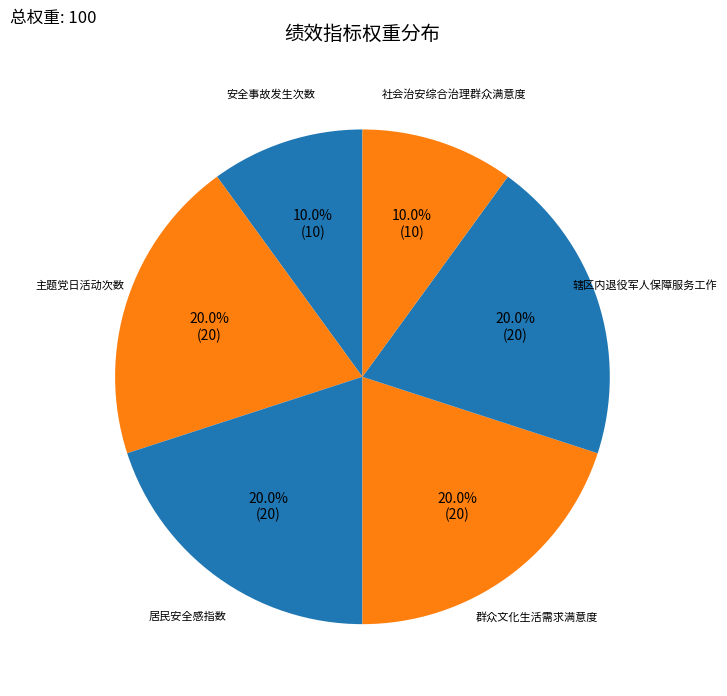

How many slices are in this pie chart?

6